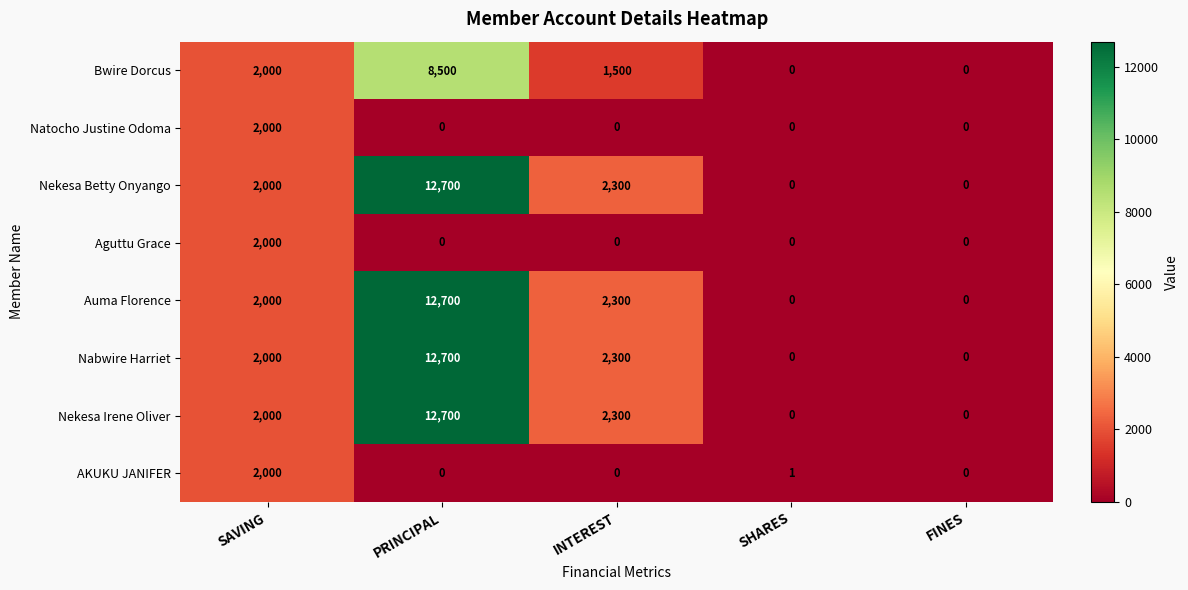

What is the spread (max minus min) of values at PRINCIPAL?

12700